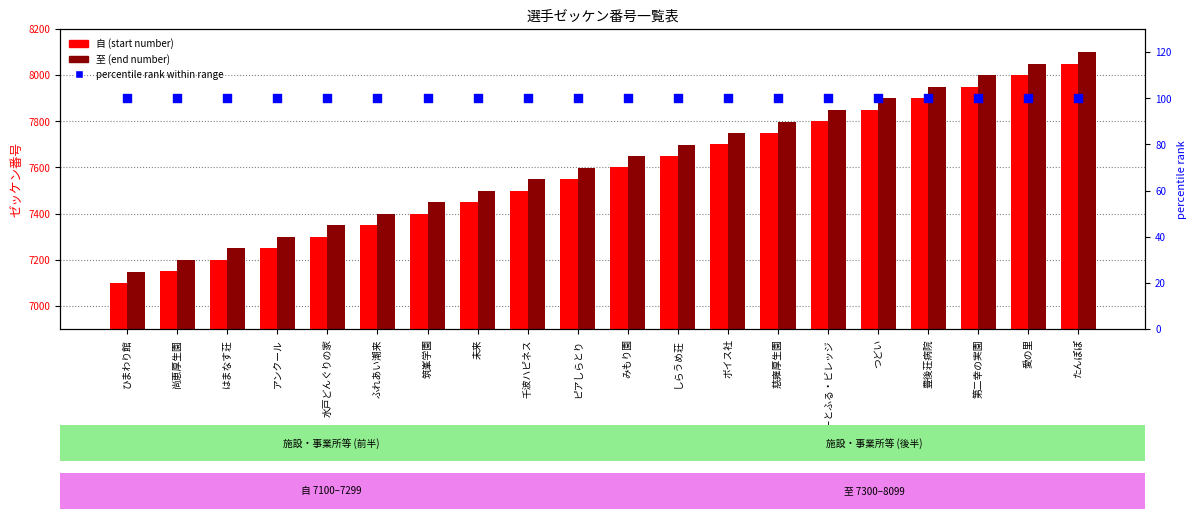

Which series contains the highest Y value?

至 (right)